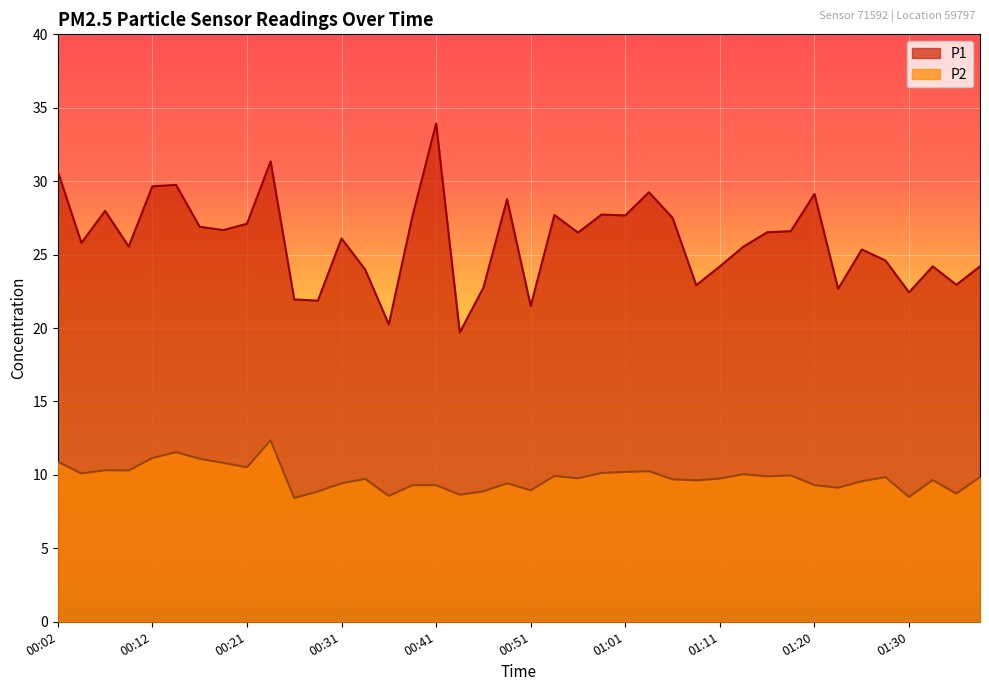

How many distinct data groups are displayed?

2